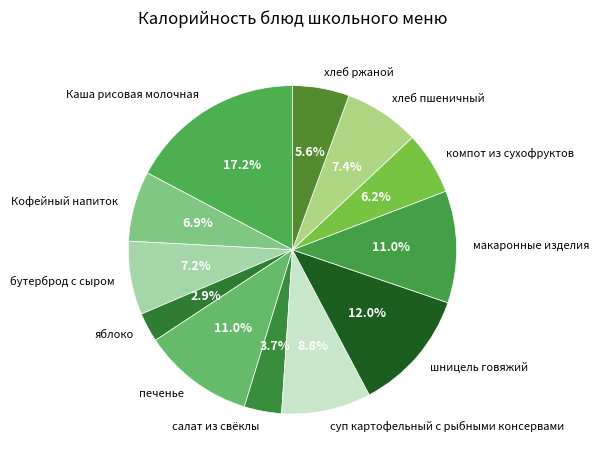

What is the ratio of the value at яблоко to the value at печенье?

0.3